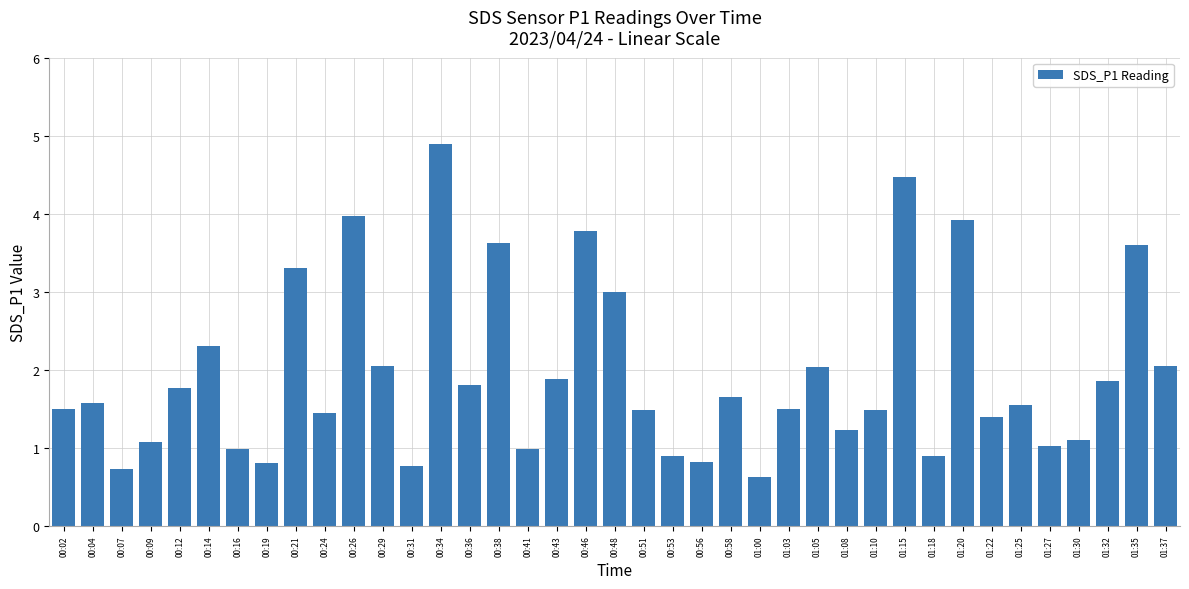

Where does the data first go above 1?

00:02